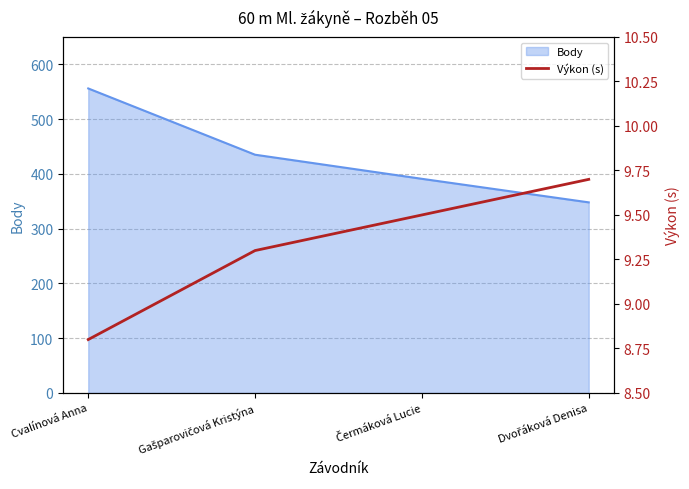

How many values are between 9 and 10?

3